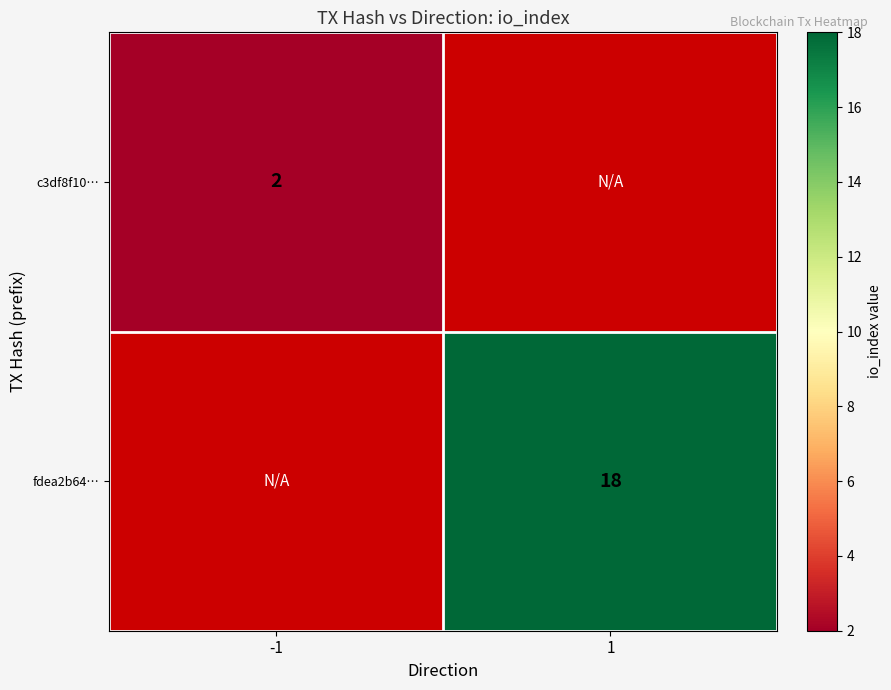

Which category has the highest value across all series?

1